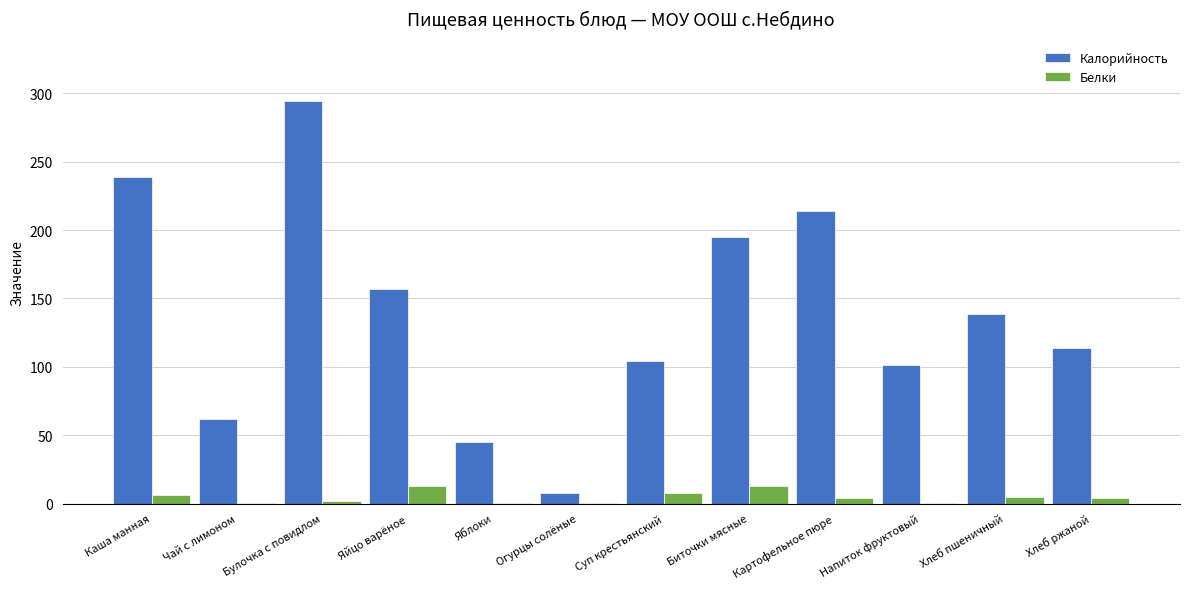

The value of Калорийность at Суп крестьянский is 104.4. True or false?

True